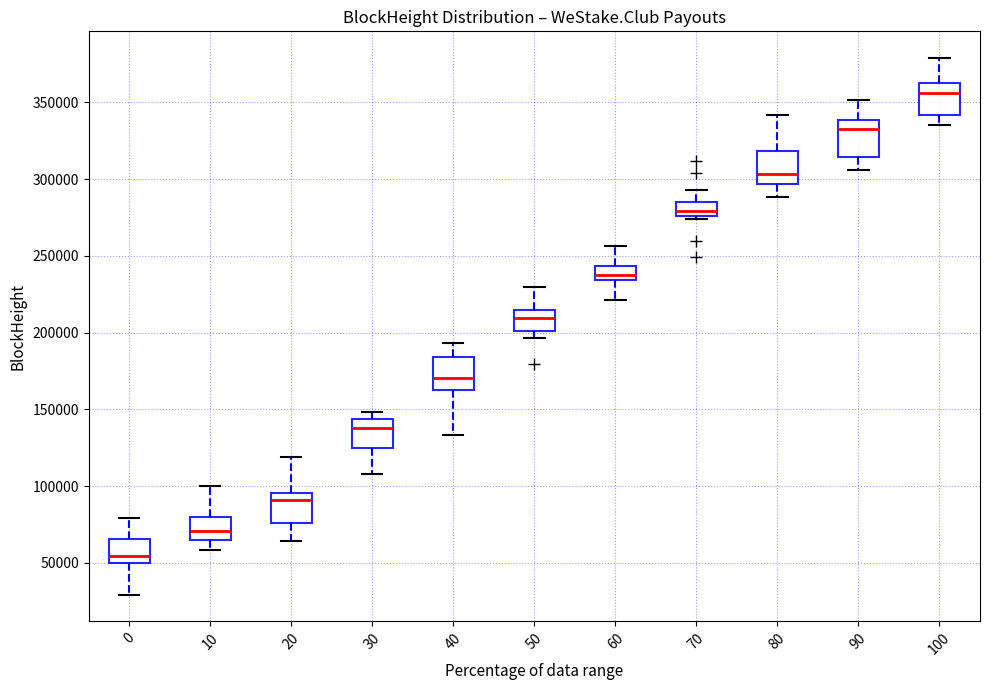

Reading left to right, read every box against the y-axis: the position of its median line, the range the box covers, and the ends of its whiskers. The values are not printed on the chart, so give them approximately, as read against the axis.

0: median 55000, box 50000 to 65000, whiskers 30000 to 80000
10: median 70000, box 65000 to 80000, whiskers 60000 to 100000
20: median 90000, box 75000 to 95000, whiskers 65000 to 120000
30: median 140000, box 125000 to 145000, whiskers 110000 to 150000
40: median 170000, box 165000 to 185000, whiskers 135000 to 195000
50: median 210000, box 200000 to 215000, whiskers 195000 to 230000
60: median 240000, box 235000 to 245000, whiskers 220000 to 255000
70: median 280000, box 275000 to 285000, whiskers 275000 (just below the box's lower edge) to 295000
80: median 305000, box 295000 to 320000, whiskers 290000 to 340000
90: median 330000, box 315000 to 340000, whiskers 305000 to 350000
100: median 355000, box 340000 to 360000, whiskers 335000 to 380000